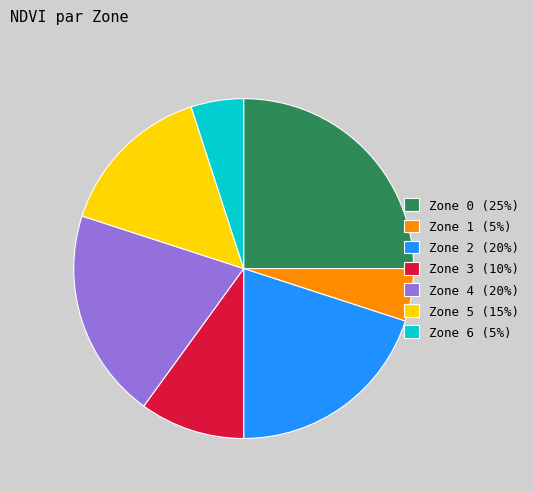

What is the ratio of the value at Zone 3 (10%) to the value at Zone 5 (15%)?

0.7